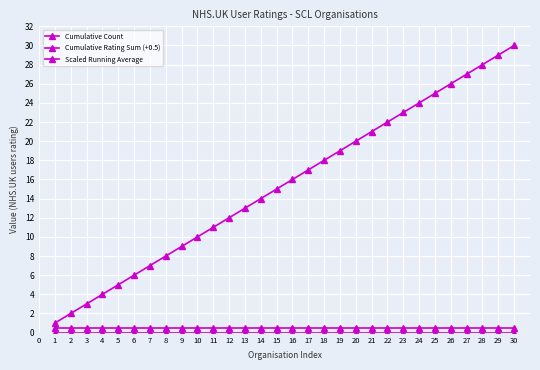

At how many categories does at least one series exceed 7?

23